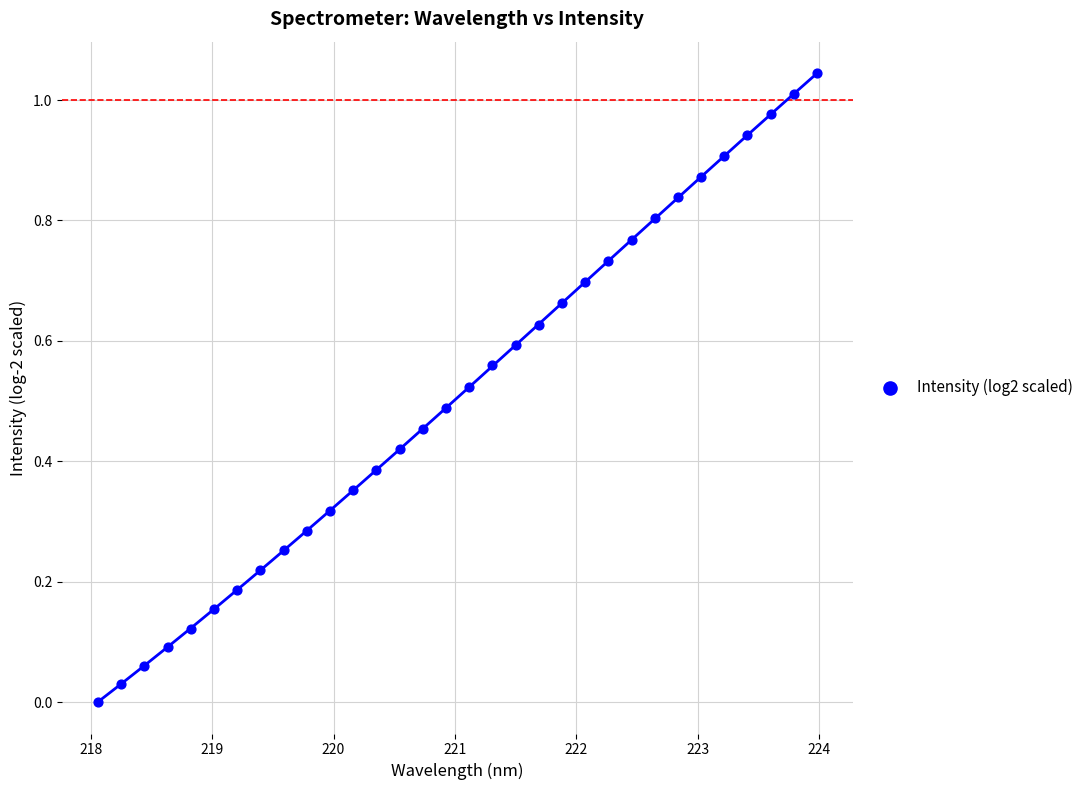

What is the range of X values (max minus min)?

5.9